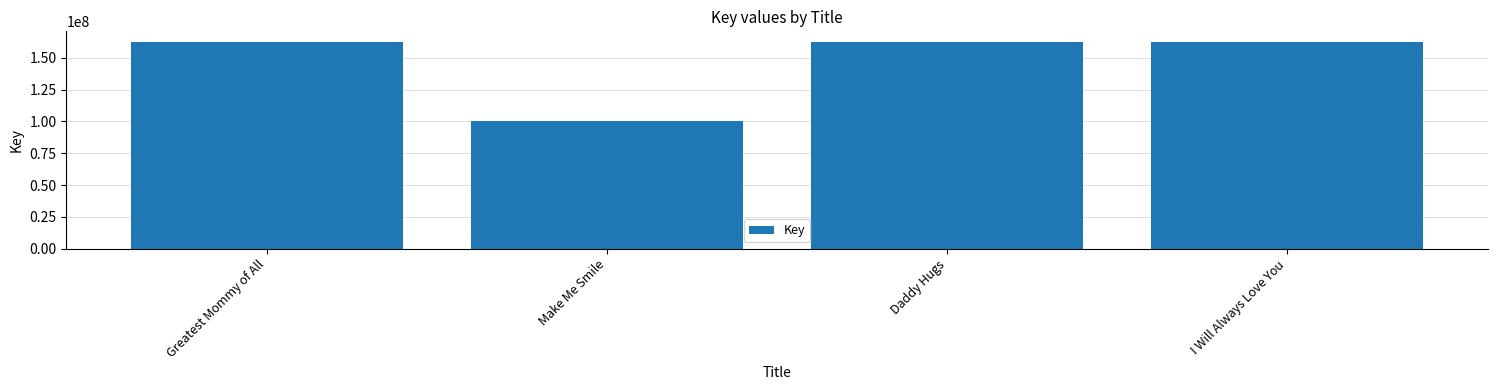

What is the value of the 1st bar from the left?

162548525